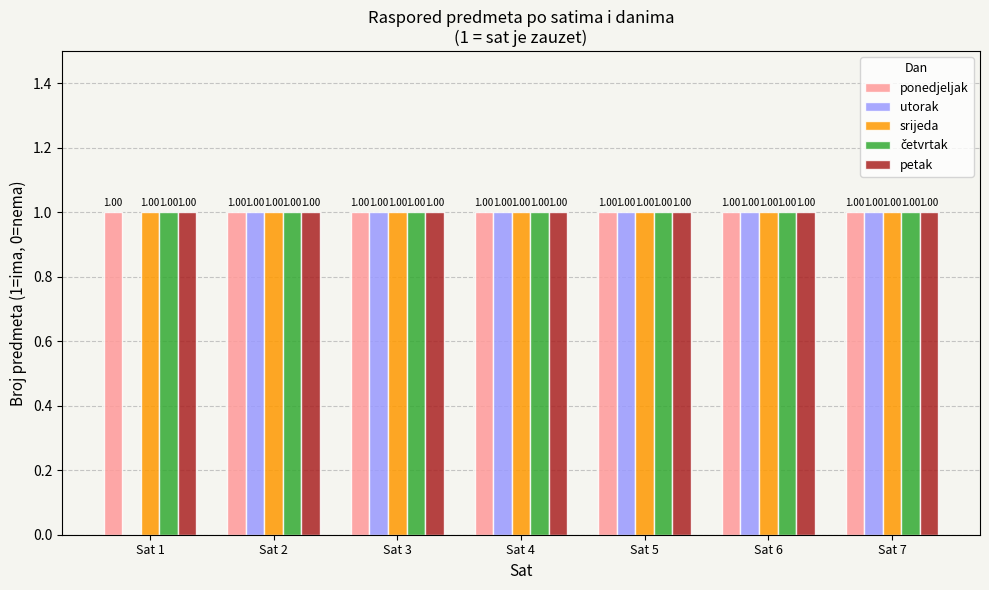

Between Sat 1 and Sat 6, which series saw the biggest shift?

utorak